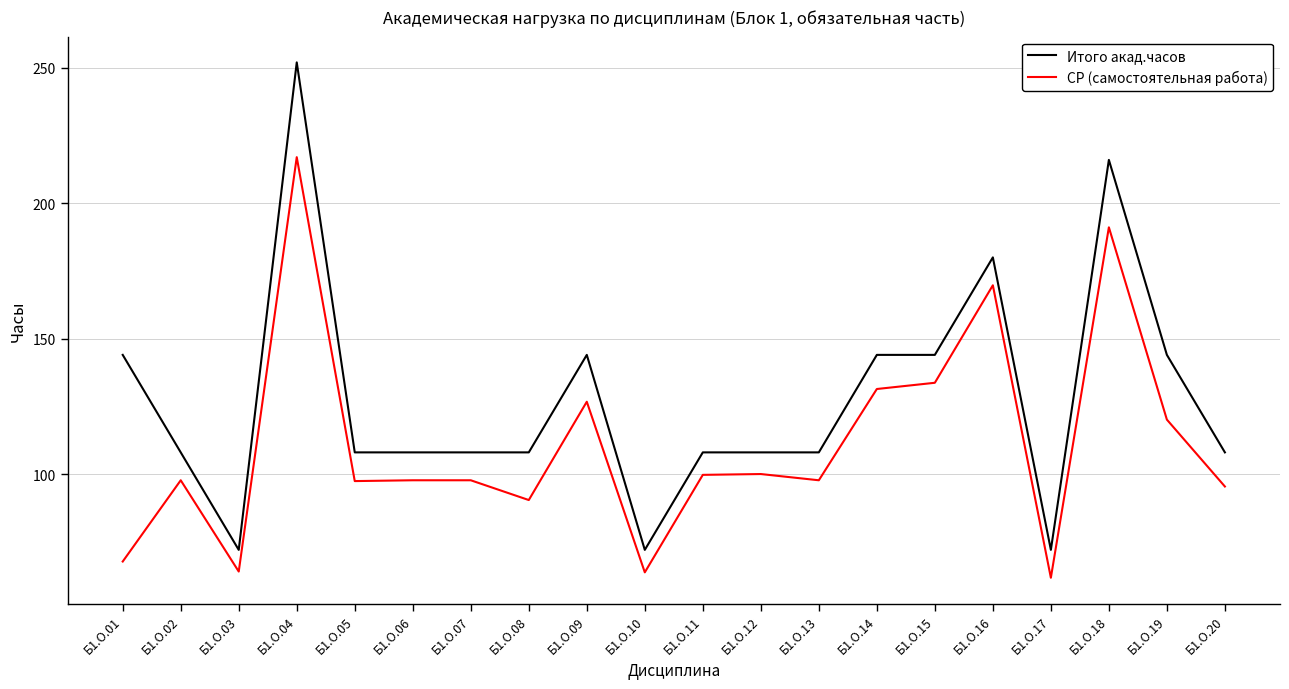

Is it true that Итого акад.часов equals 387.6 at Б1.О.04?

False